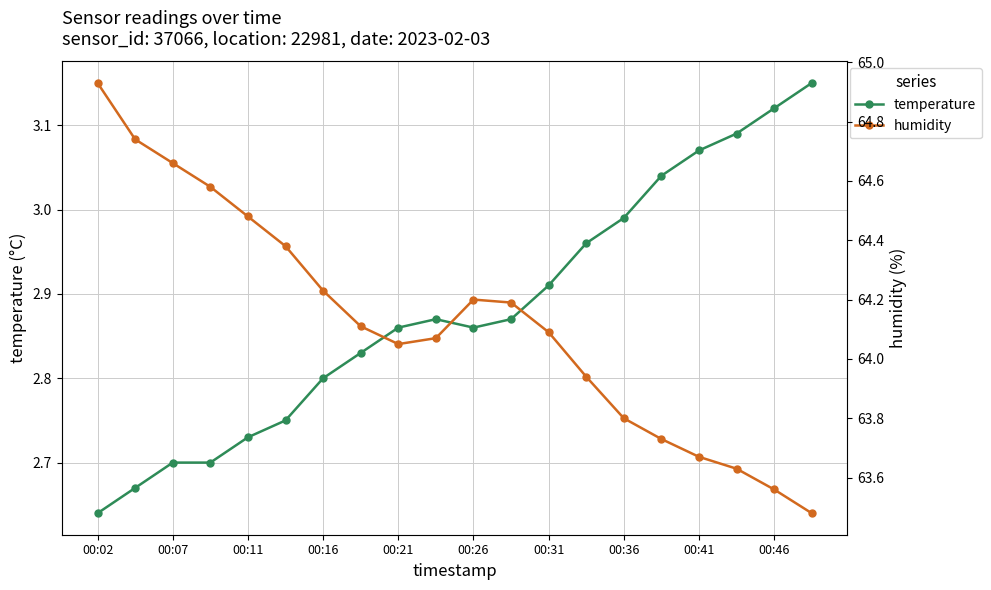

What is the lowest value of the humidity series?

63.5